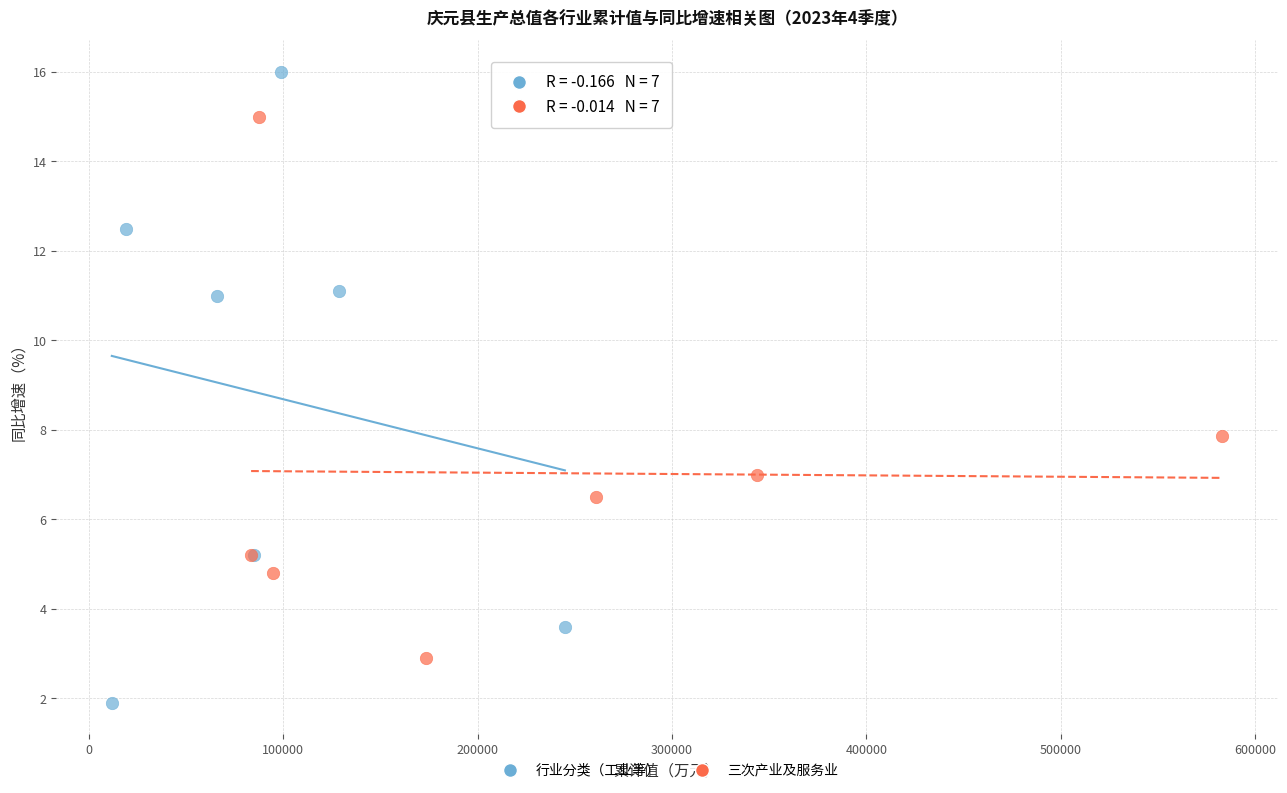

Which series contains the highest Y value?

行业分类（工业等）